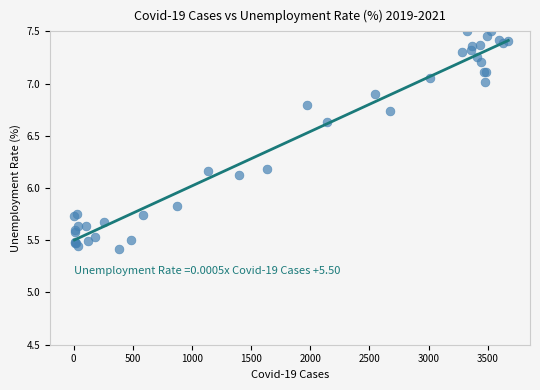

What Y value in the scatter plot is closest to 6?

6.1